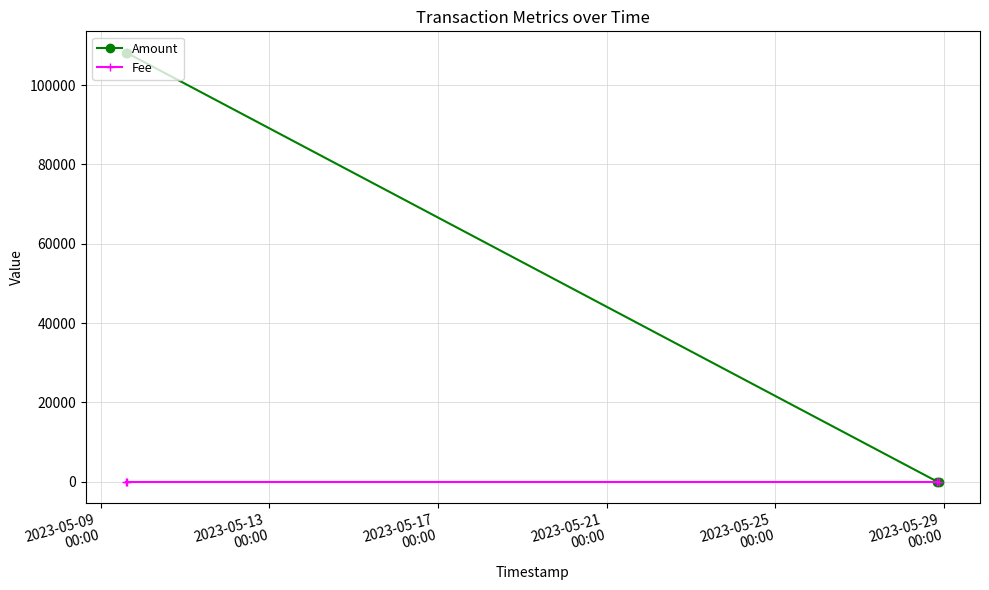

What is the value of the Amount point at the 2nd from the left?

108180.0